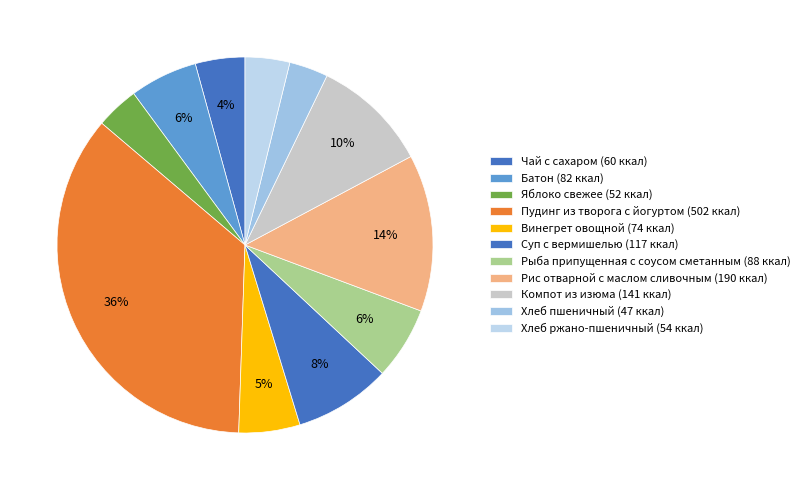

Is it true that Хлеб ржано-пшеничный is 4% of the pie?

True